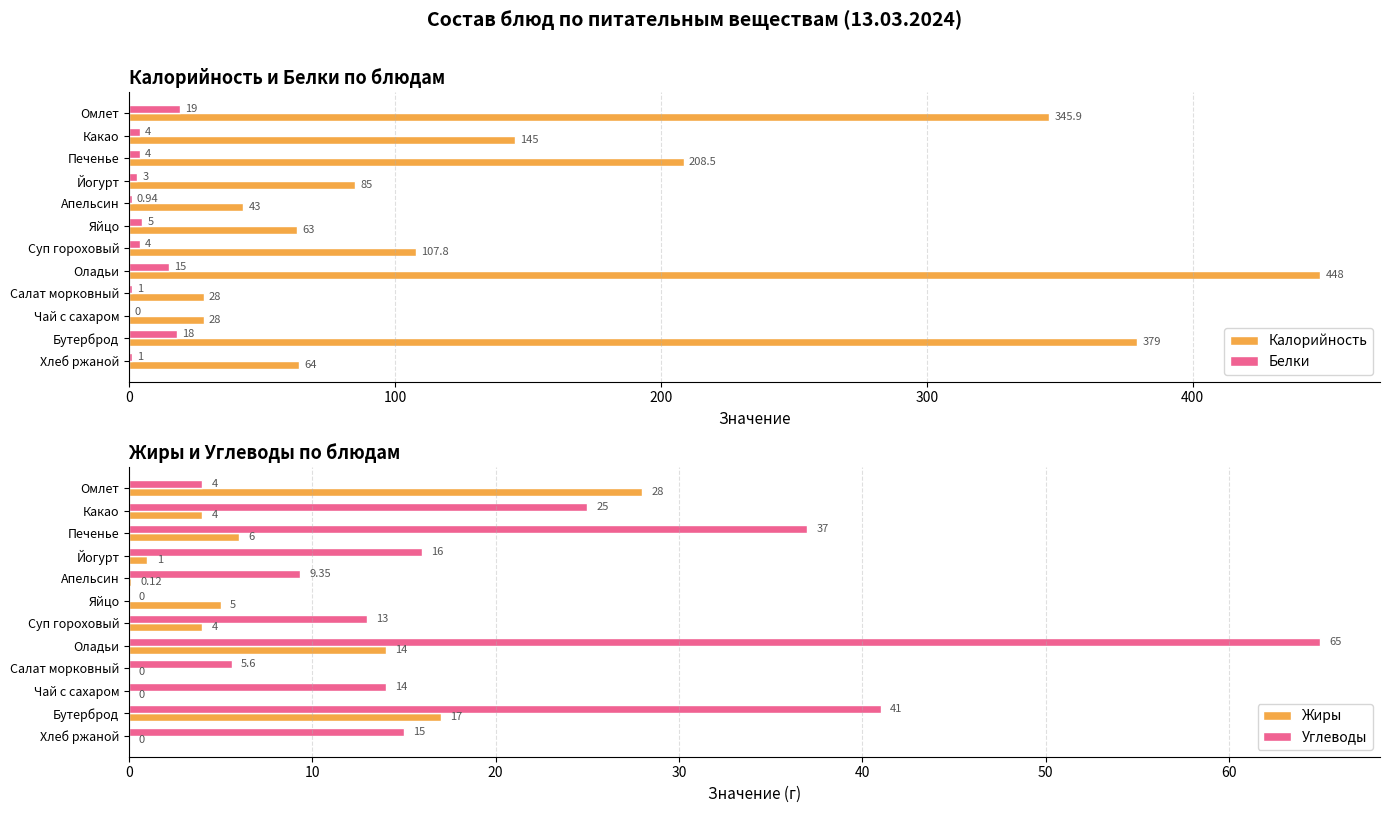

What is the sum of the Белки values at Какао and Яйцо?

9.0